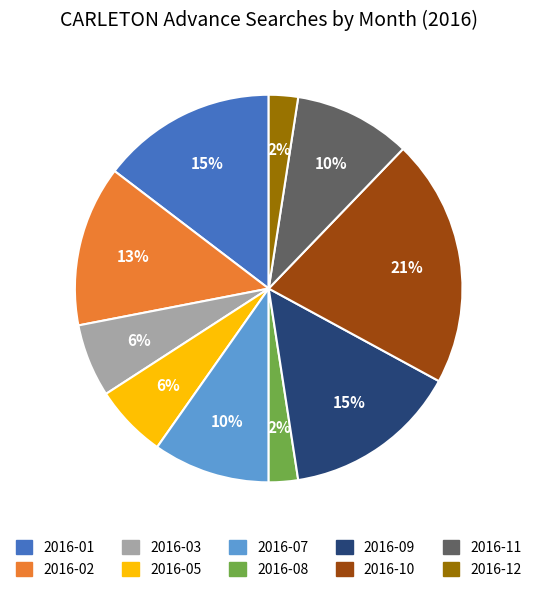

How many slices are in this pie chart?

10